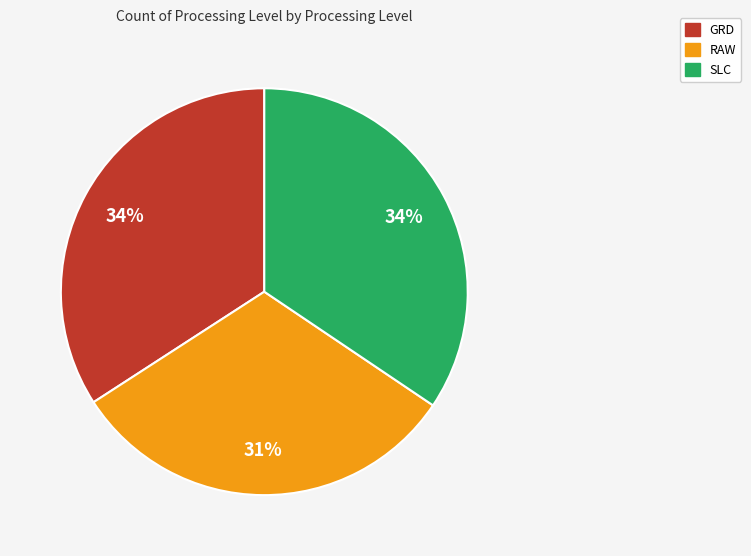

Which slice is the smallest?

RAW